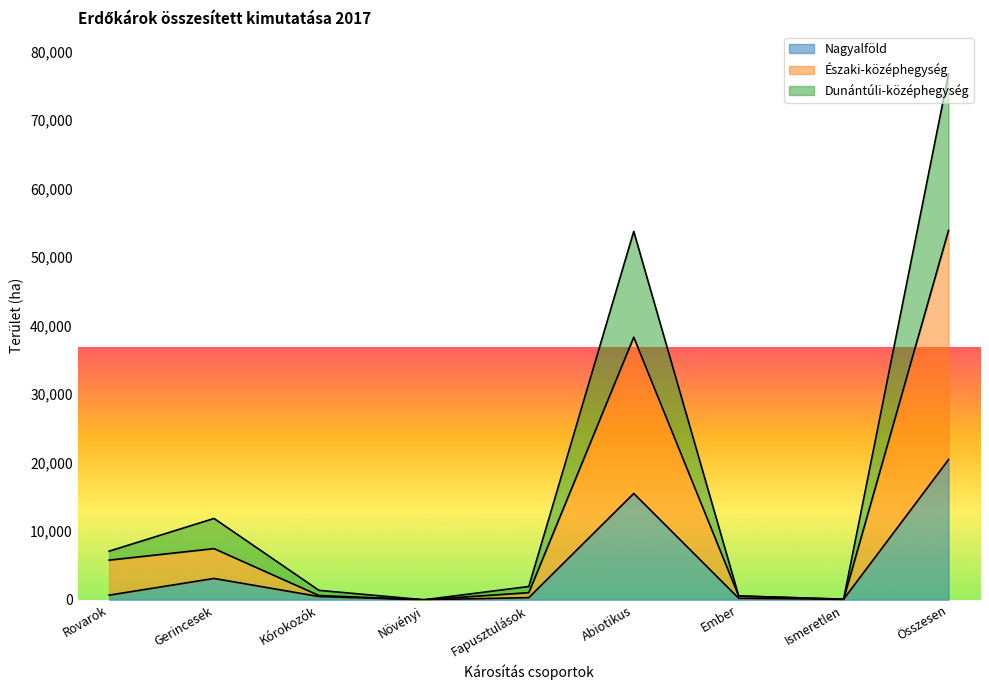

Rank the series by their maximum value, from lowest to highest.

Nagyalföld, Északi-középhegység, Dunántúli-középhegység